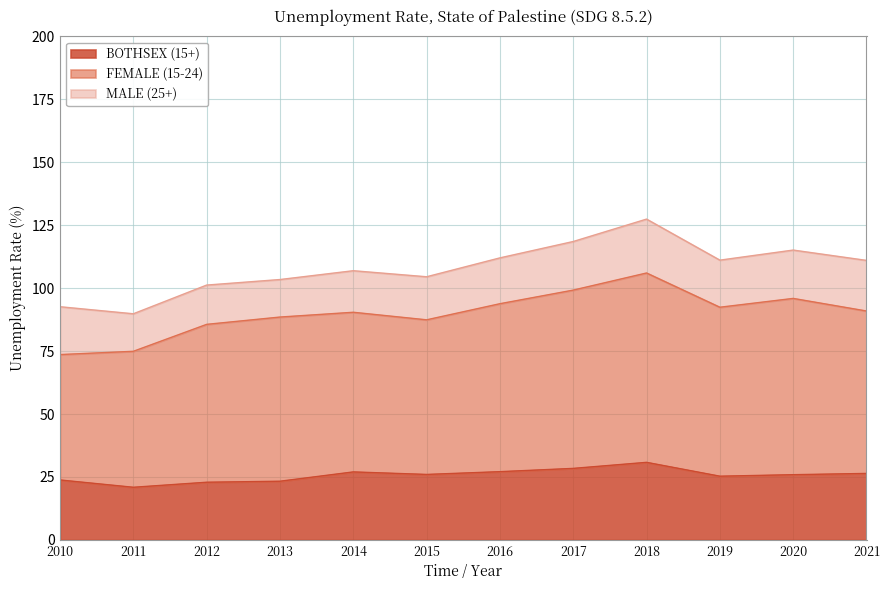

What is the minimum value for FEMALE (15-24)?

73.6